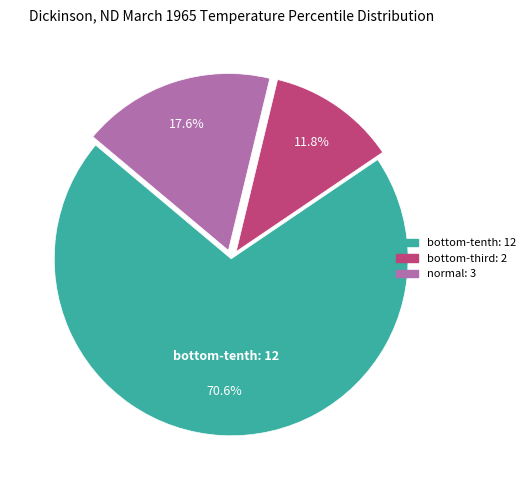

Which category has the smallest portion of the pie?

bottom-third